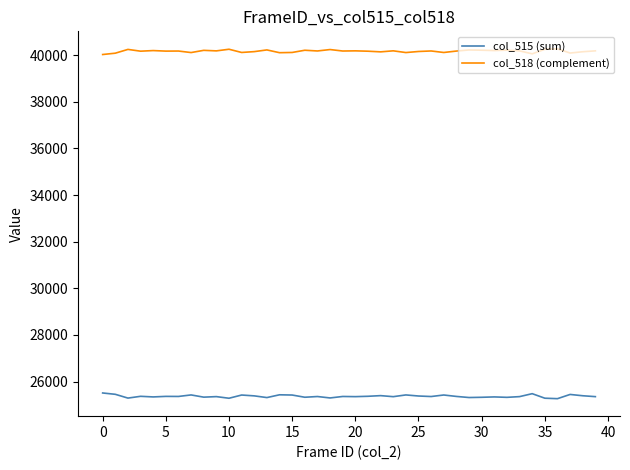

Rank the series by their maximum value, from highest to lowest.

col_518 (complement), col_515 (sum)